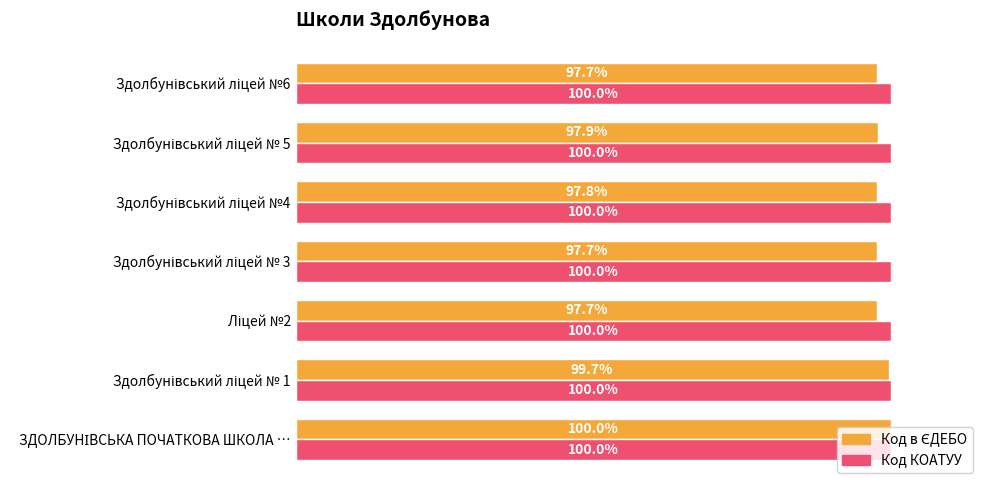

Which series has the largest total across all categories?

Код КОАТУУ